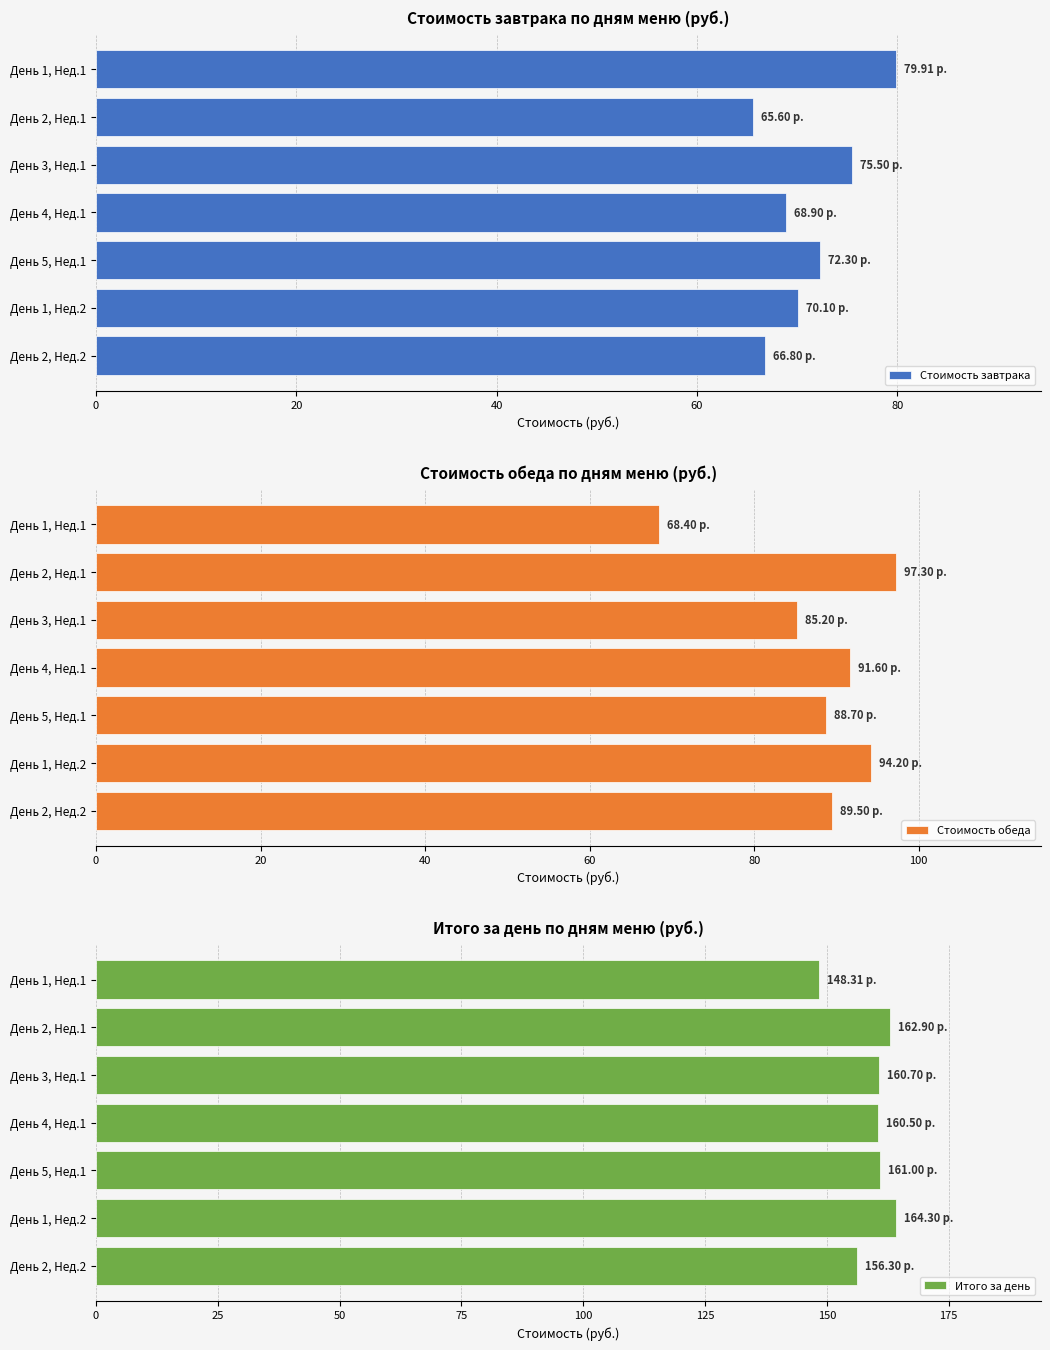

How many groups of bars are there?

7